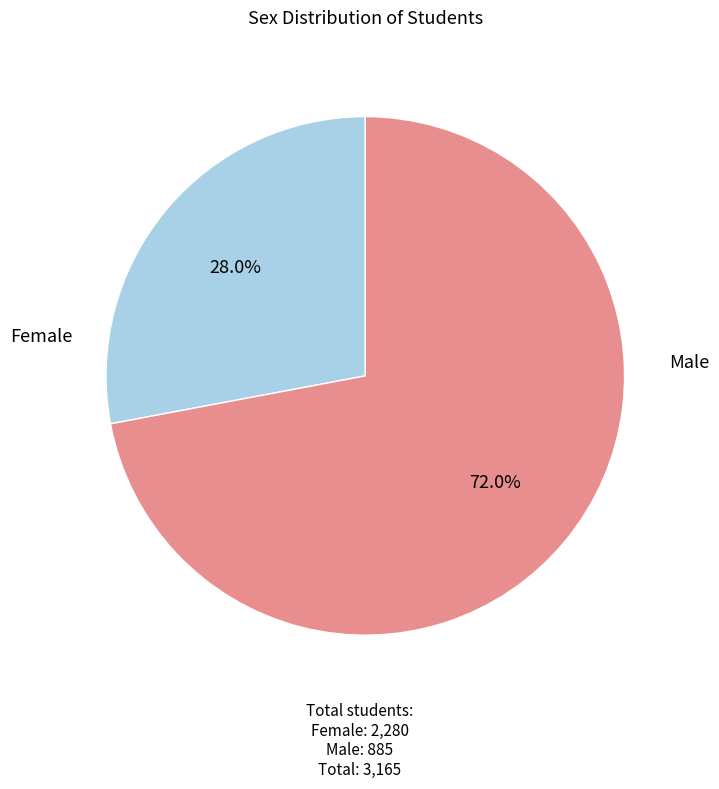

Is it true that Male is 28% of the pie?

True